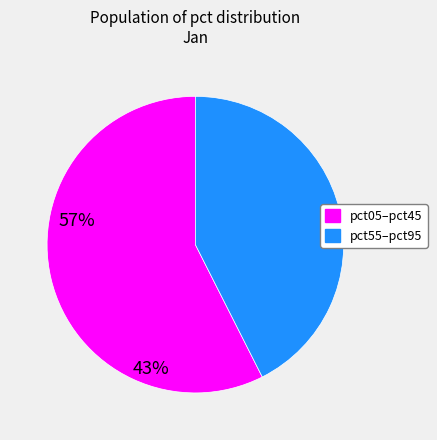

Does any single category account for the majority?

Yes